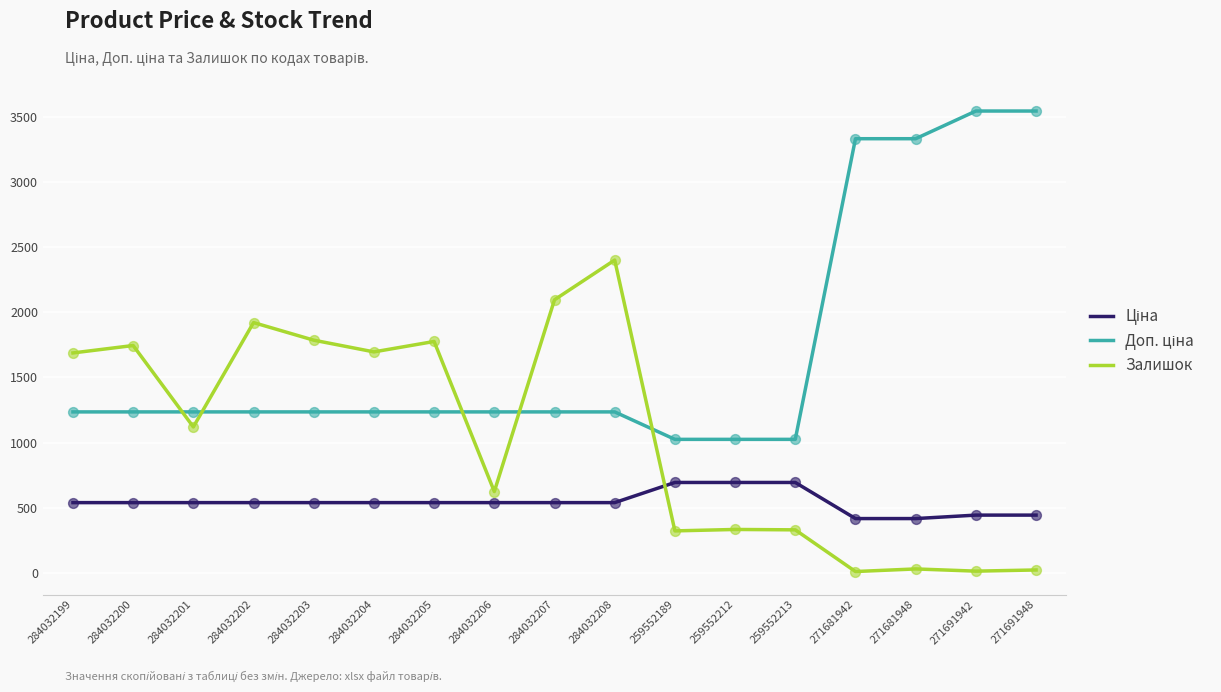

What is the difference between the highest and lowest values at 259552189?

702.6